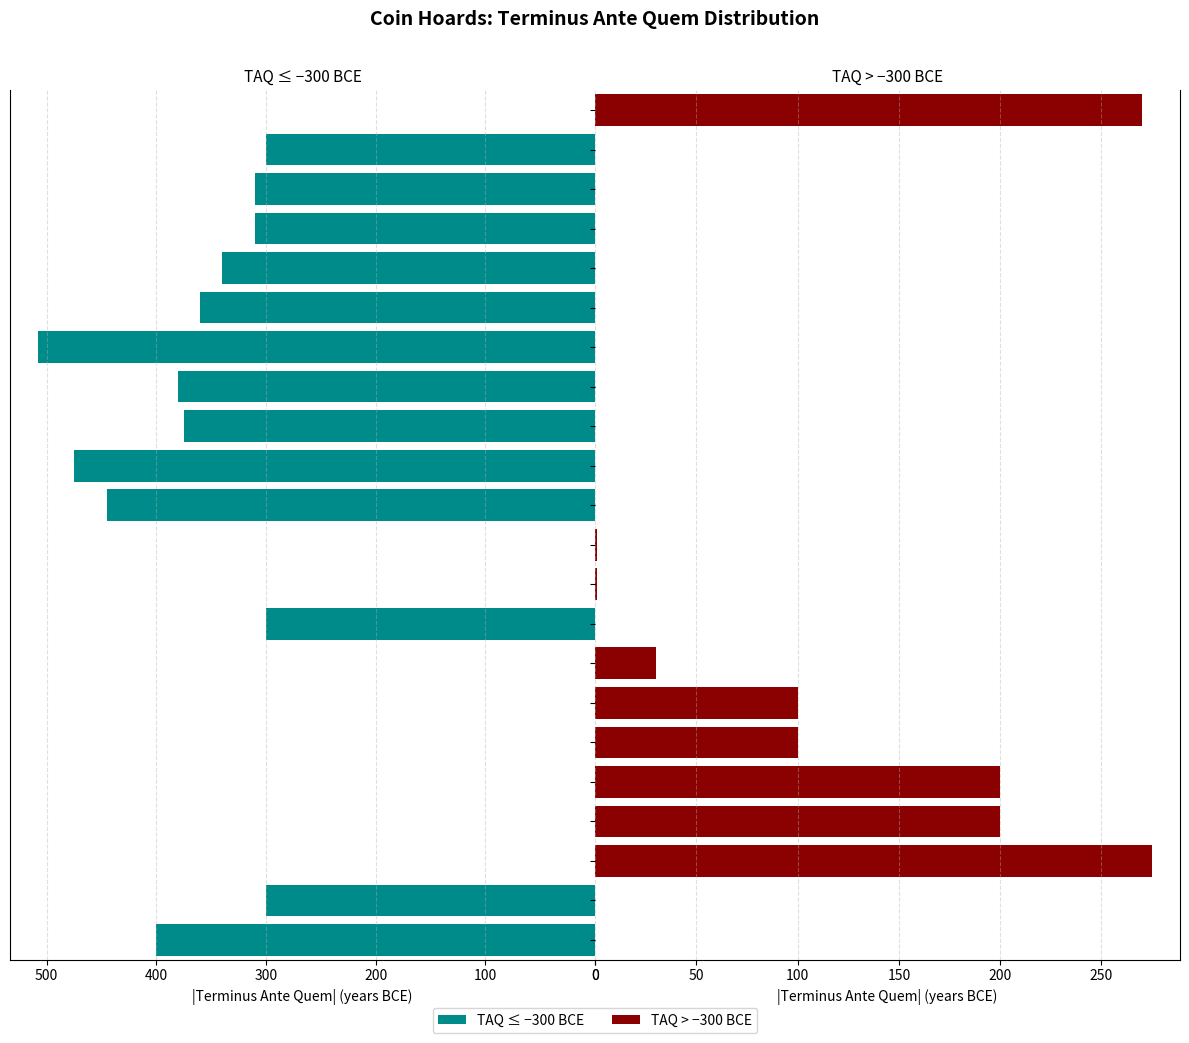

What is the spread (max minus min) of values at IGCH 668?

1